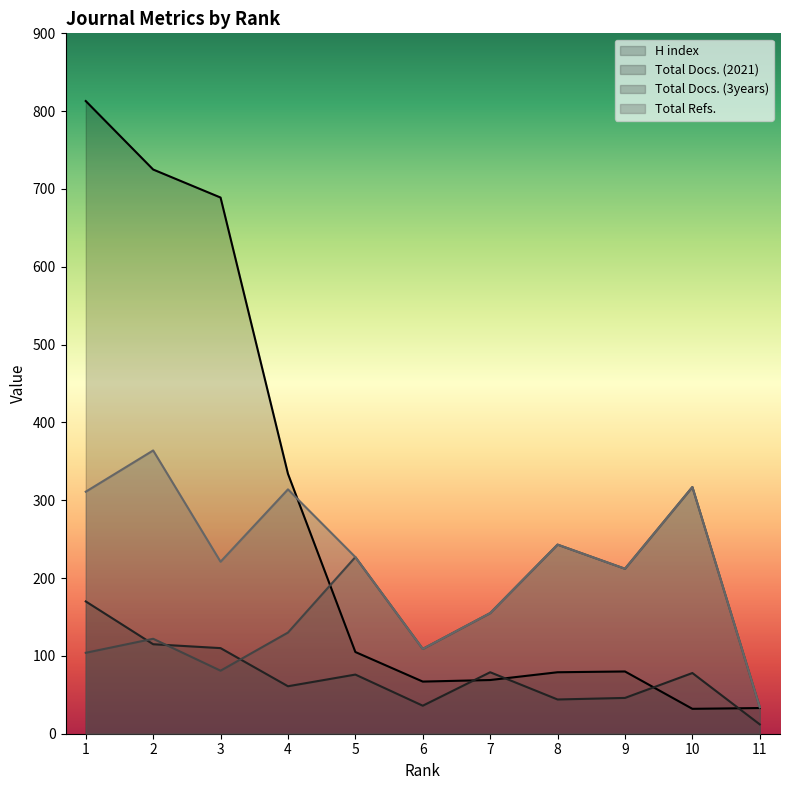

What is the difference between the maximum and second lowest values in the Total Refs. series?

255